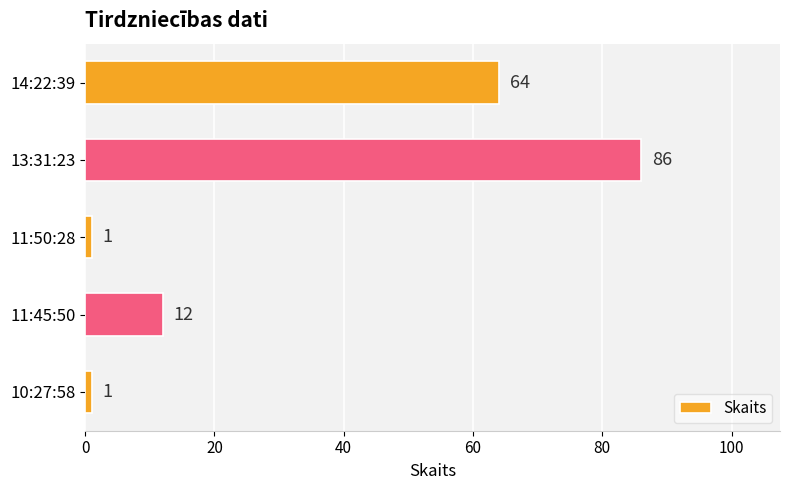

The chart shows a value of 86 at 13:31:23. True or false?

True